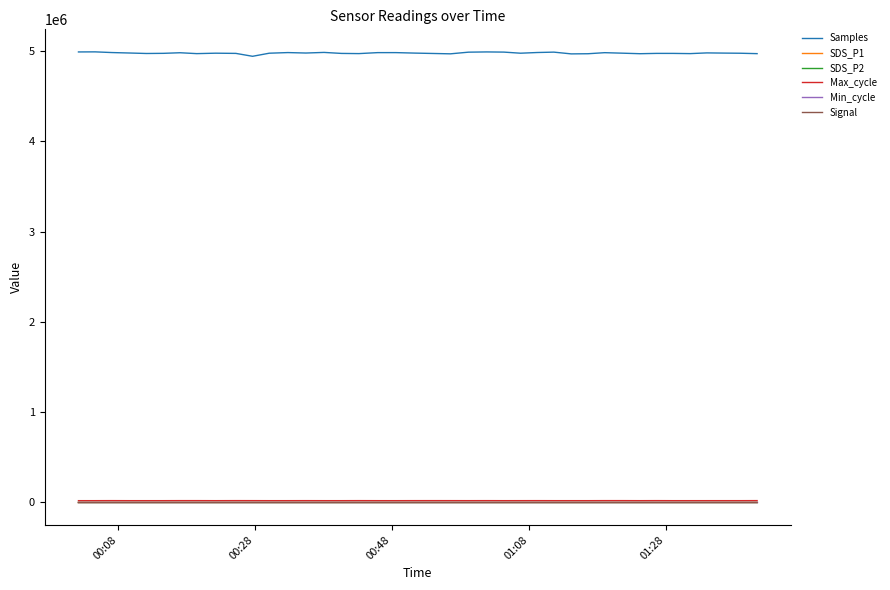

What is the lowest value of the Samples series?

4940117.0